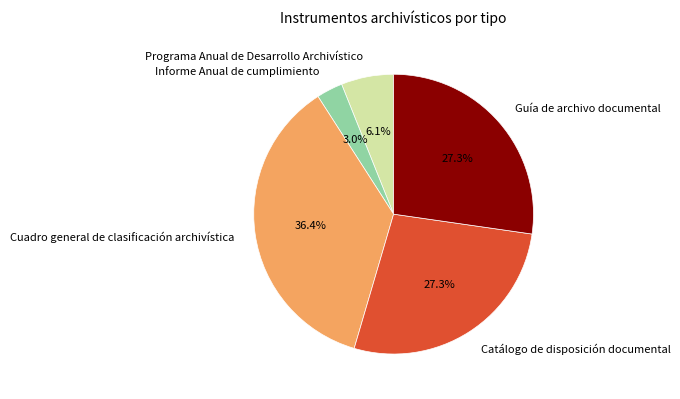

Do Cuadro general de clasificación archivística and Catálogo de disposición documental together represent more than half of the pie?

Yes